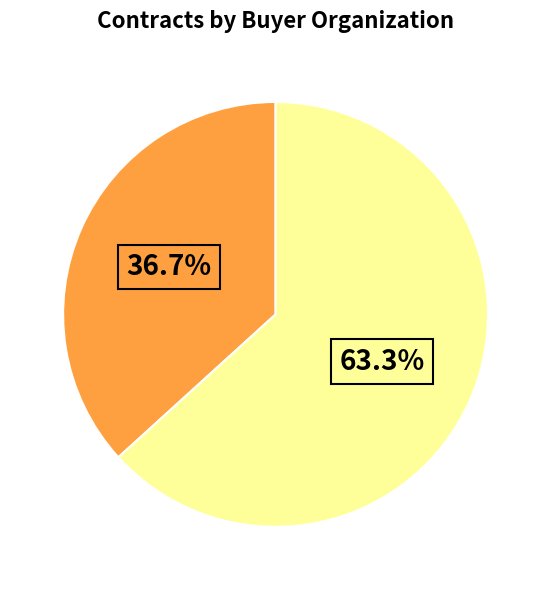

How many segments does this pie chart have?

2